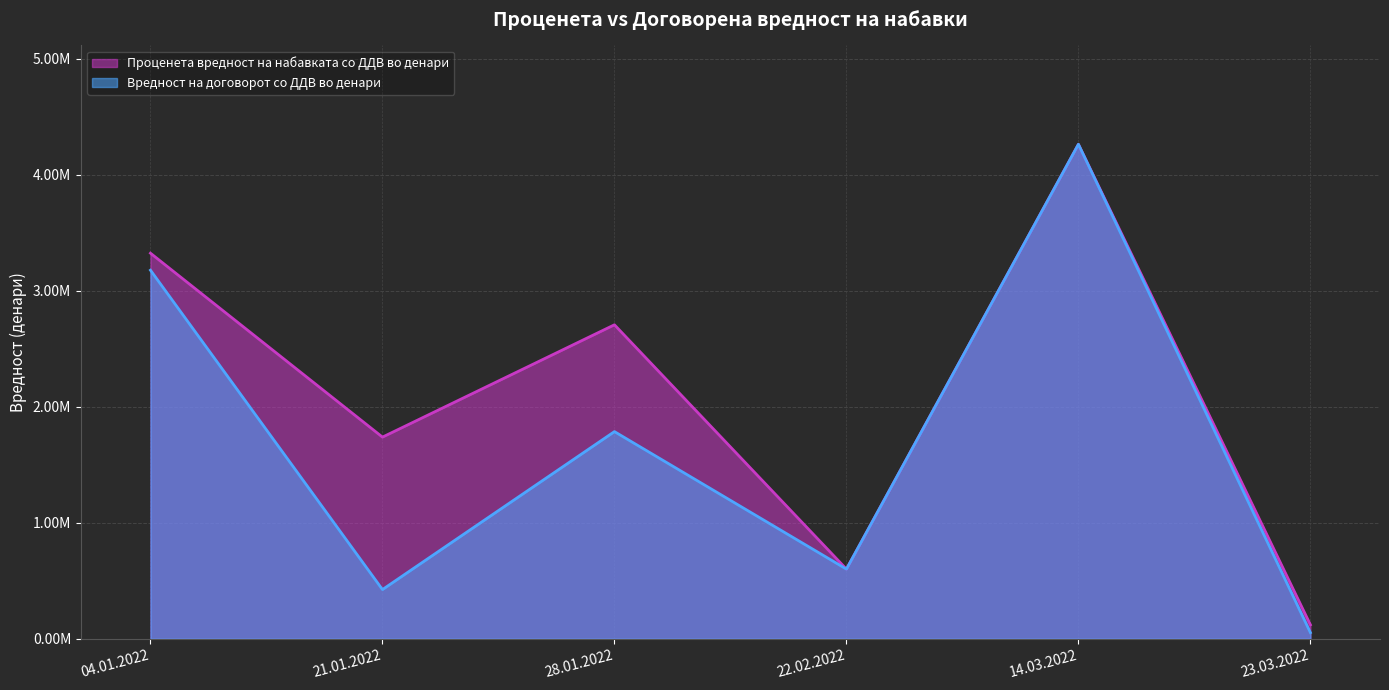

What is the maximum value for Вредност на договорот со ДДВ во денари?

4262422.0